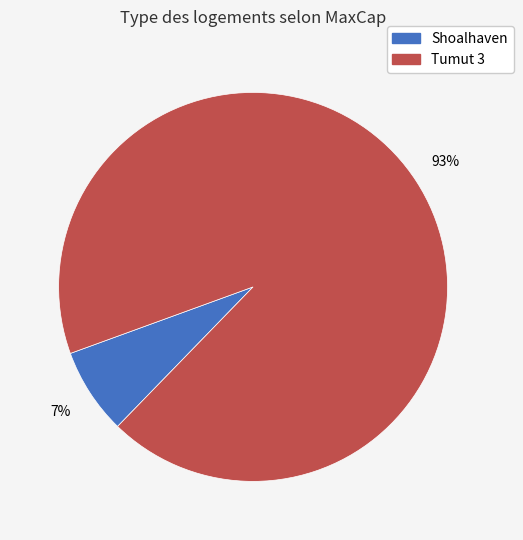

What is the majority slice?

Tumut 3